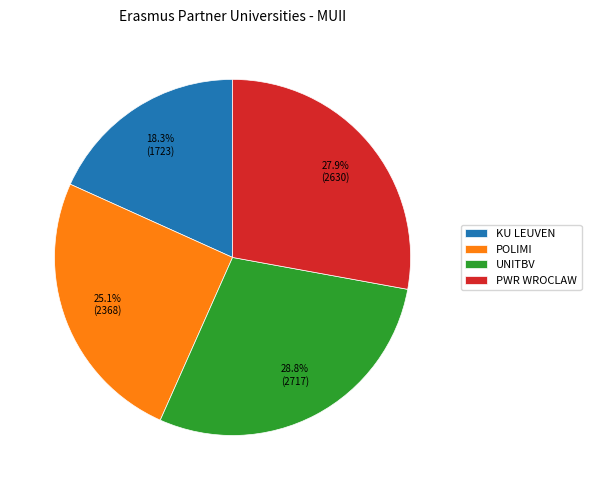

What portion of the pie excludes UNITBV?

71.2%